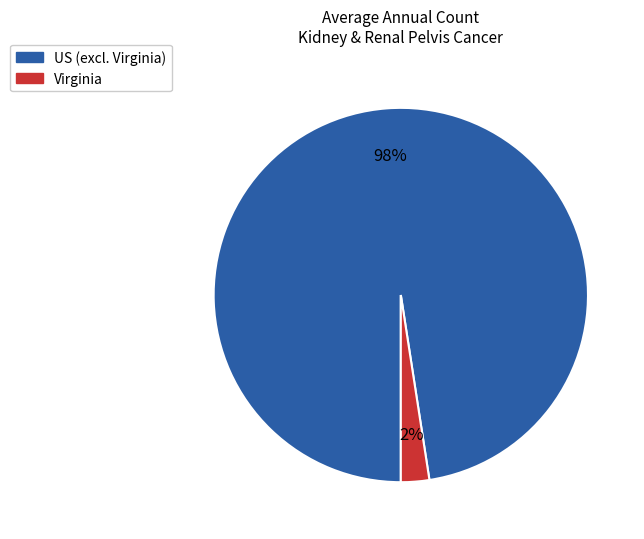

How many slices are in this pie chart?

2